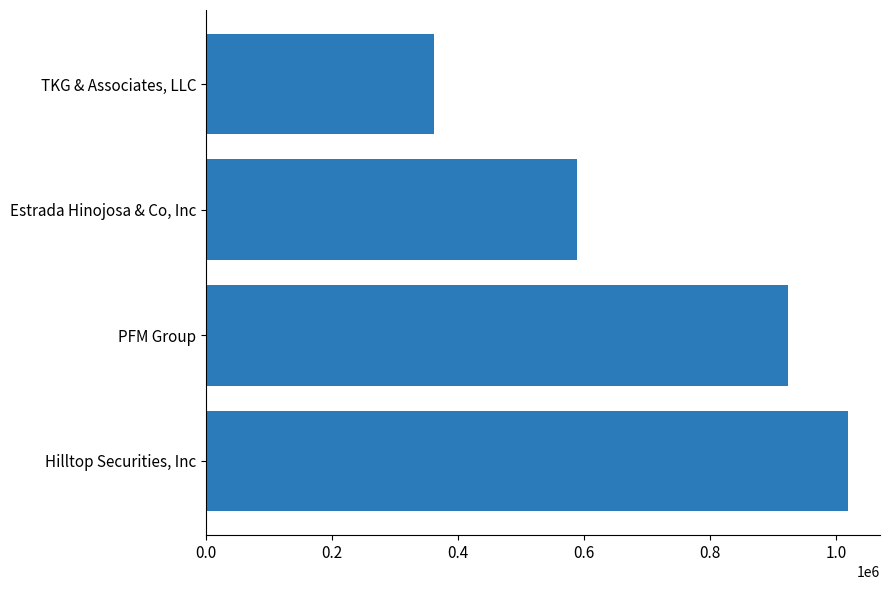

What is the ratio of the value at Estrada Hinojosa & Co, Inc to the value at Hilltop Securities, Inc?

0.6